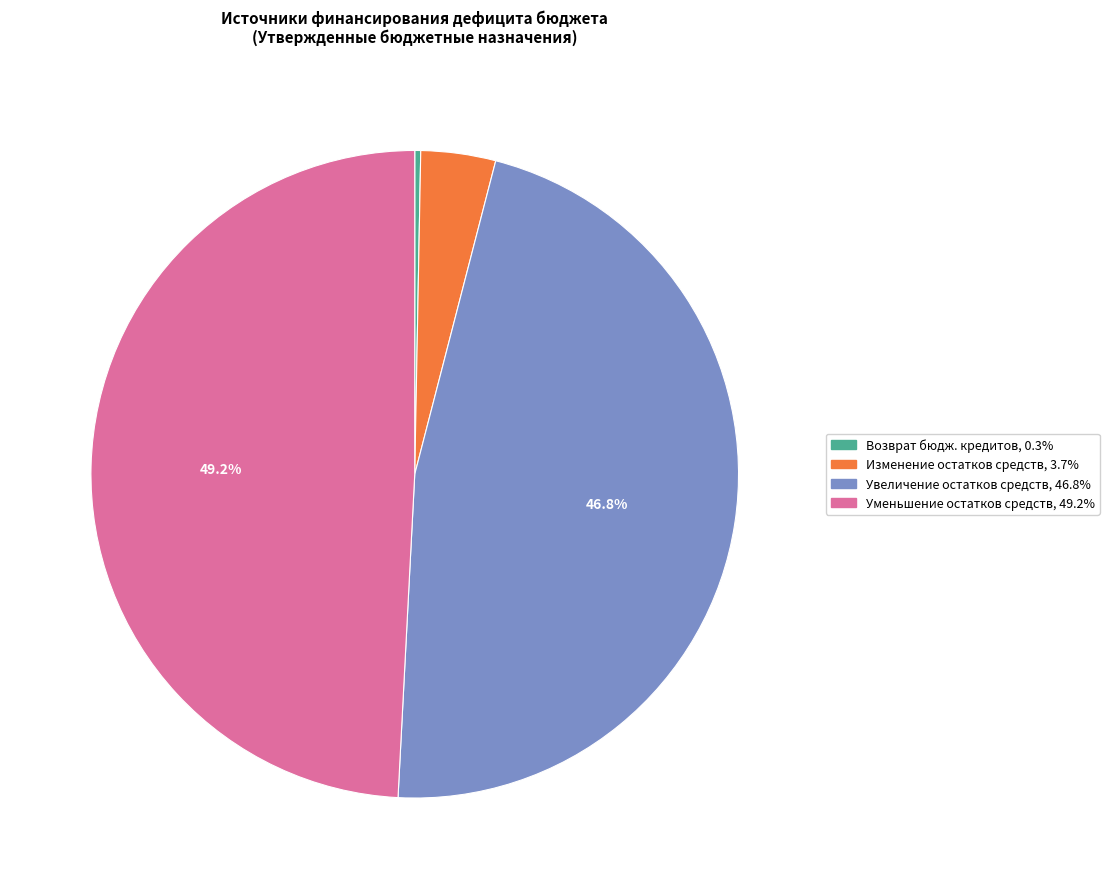

Does any single category account for the majority?

No